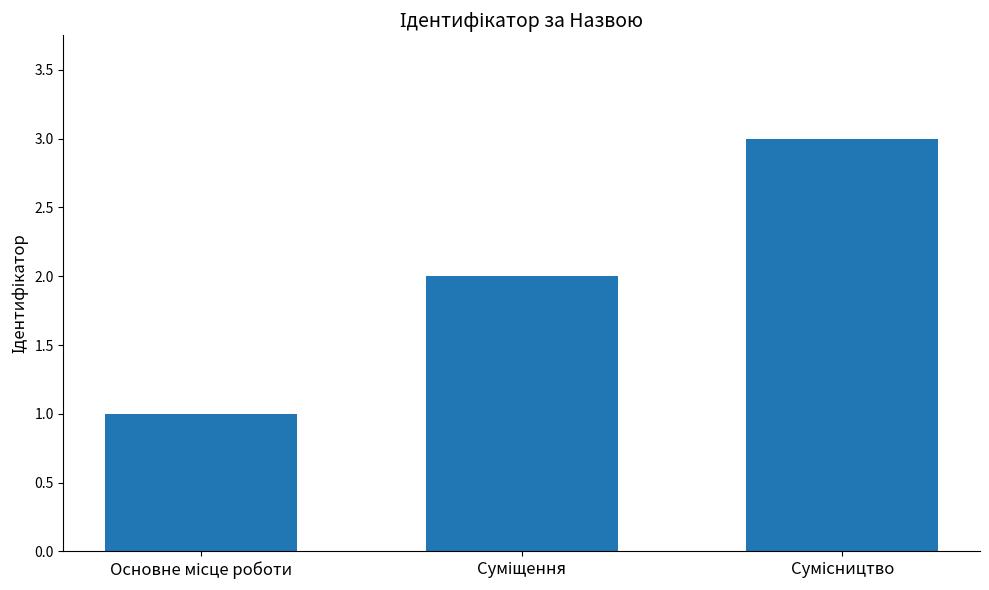

What is the sum of all values?

6